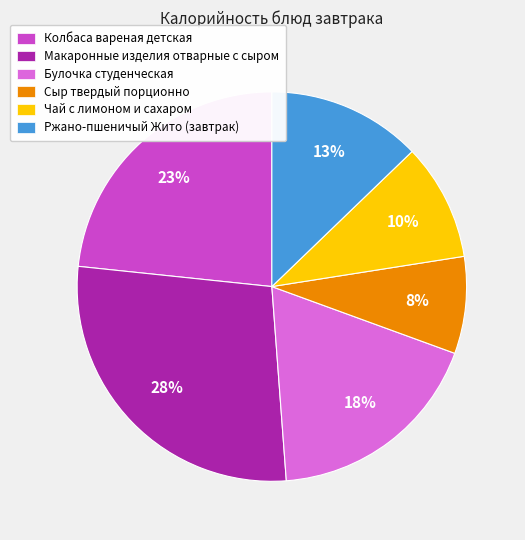

Is it true that Колбаса вареная детская is 23% of the pie?

True